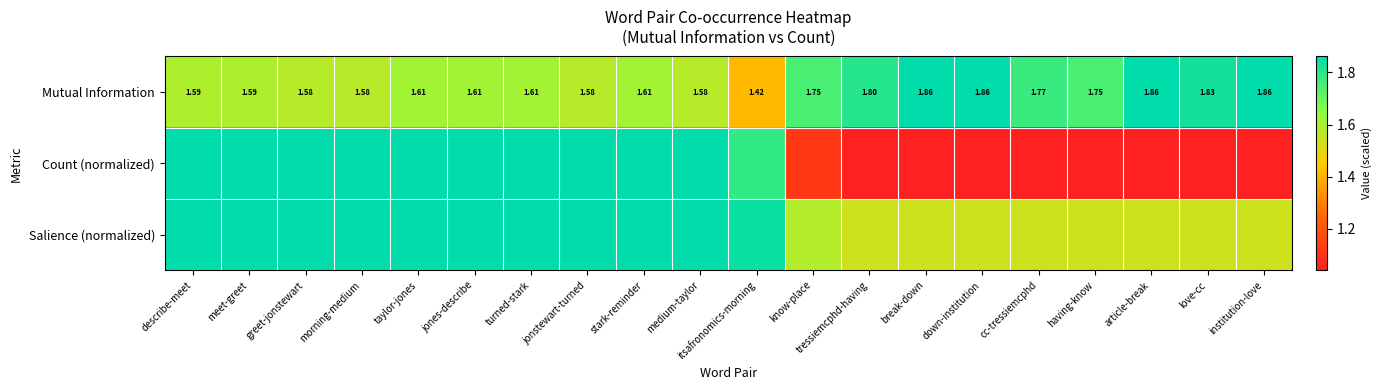

Which category has the lowest value in the Mutual Information series?

itsafronomics-morning